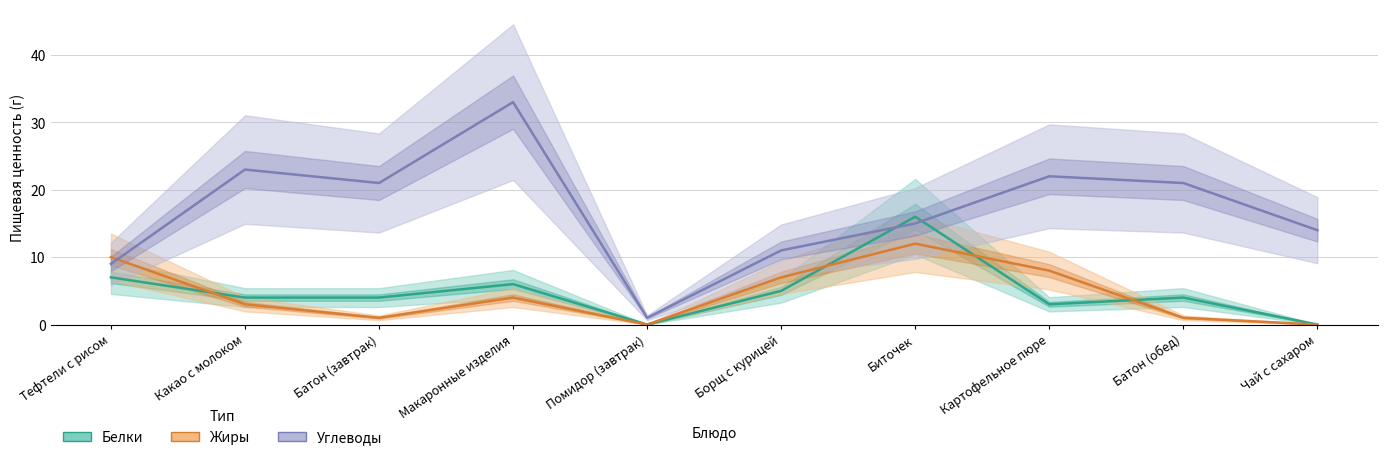

Reading right to left, list all the values displayed in this chart.

Белки: Чай с сахаром=0	Батон (обед)=4	Картофельное пюре=3	Биточек=16	Борщ с курицей=5	Помидор (завтрак)=0	Макаронные изделия=6	Батон (завтрак)=4	Какао с молоком=4	Тефтели с рисом=7
Жиры: Чай с сахаром=0	Батон (обед)=1	Картофельное пюре=8	Биточек=12	Борщ с курицей=7	Помидор (завтрак)=0	Макаронные изделия=4	Батон (завтрак)=1	Какао с молоком=3	Тефтели с рисом=10
Углеводы: Чай с сахаром=14	Батон (обед)=21	Картофельное пюре=22	Биточек=15	Борщ с курицей=11	Помидор (завтрак)=1	Макаронные изделия=33	Батон (завтрак)=21	Какао с молоком=23	Тефтели с рисом=9